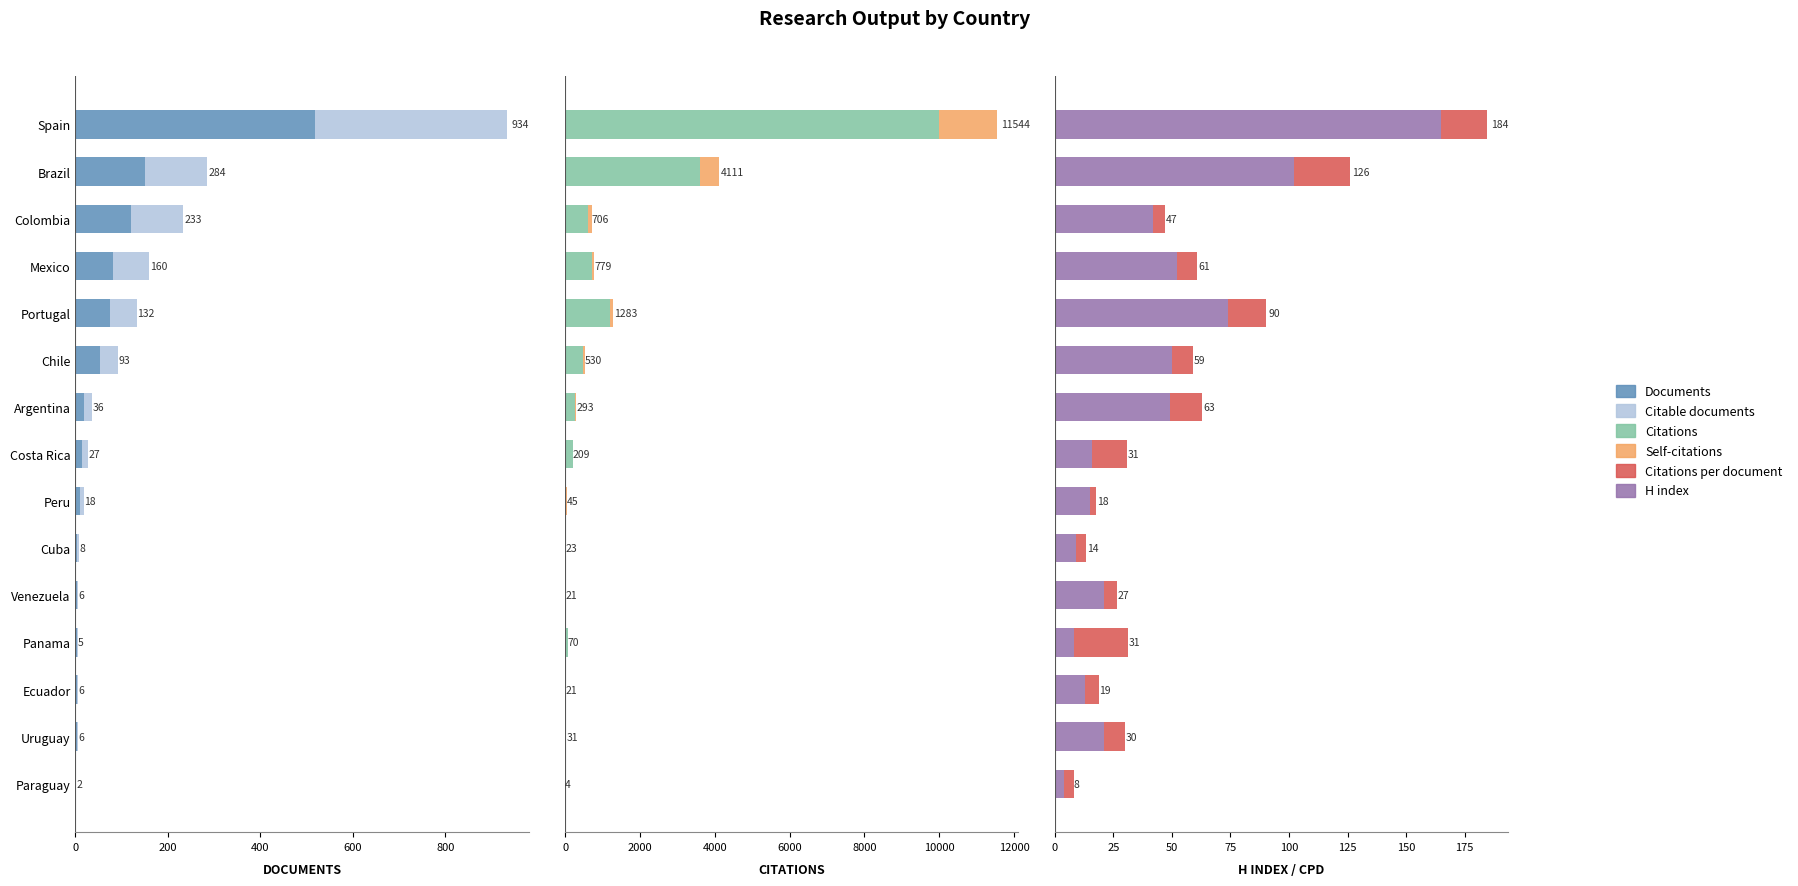

Count the number of categories in the chart.

15